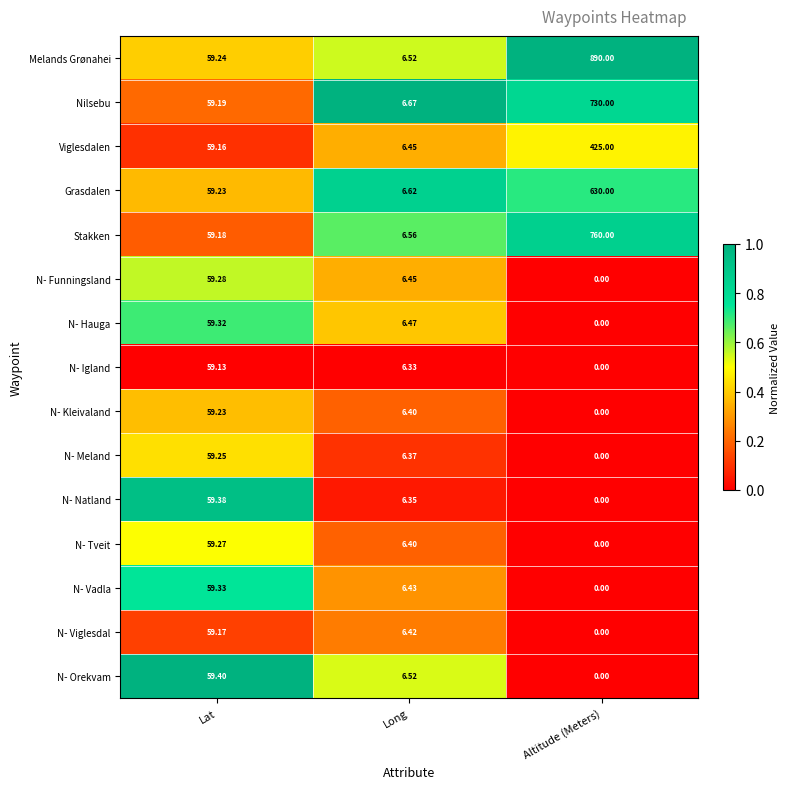

Between Lat and Long, which series saw the biggest shift?

N- Natland